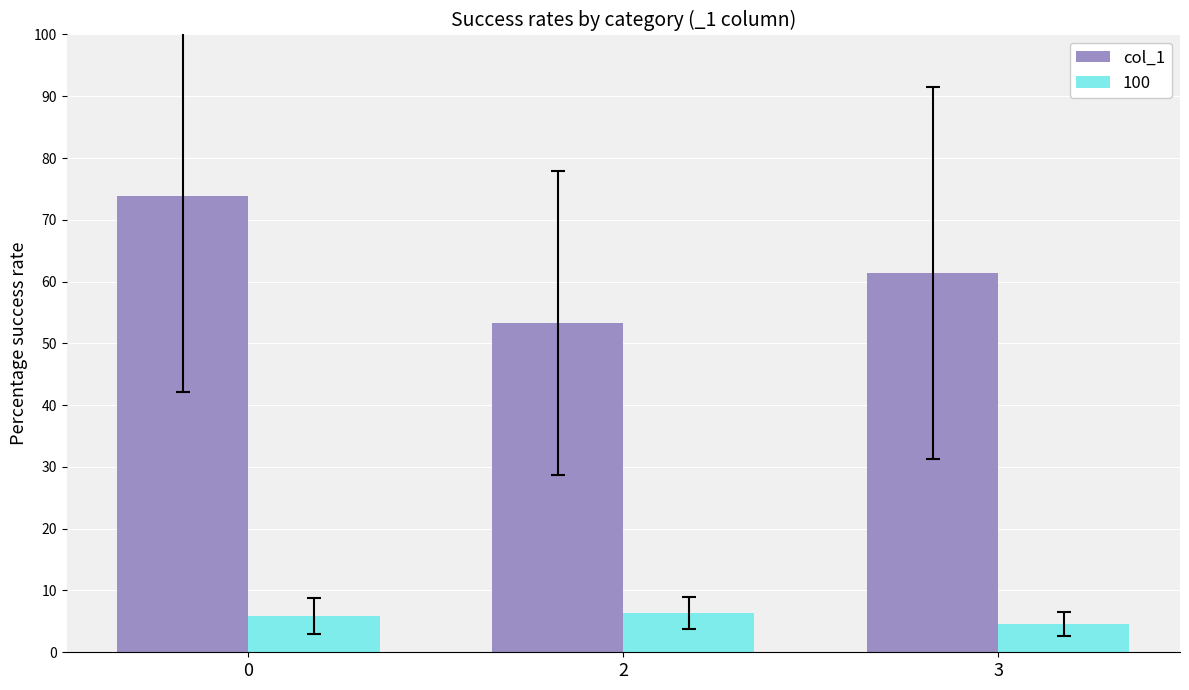

What is the difference between the col_1 values at 3 and 2?

8.0